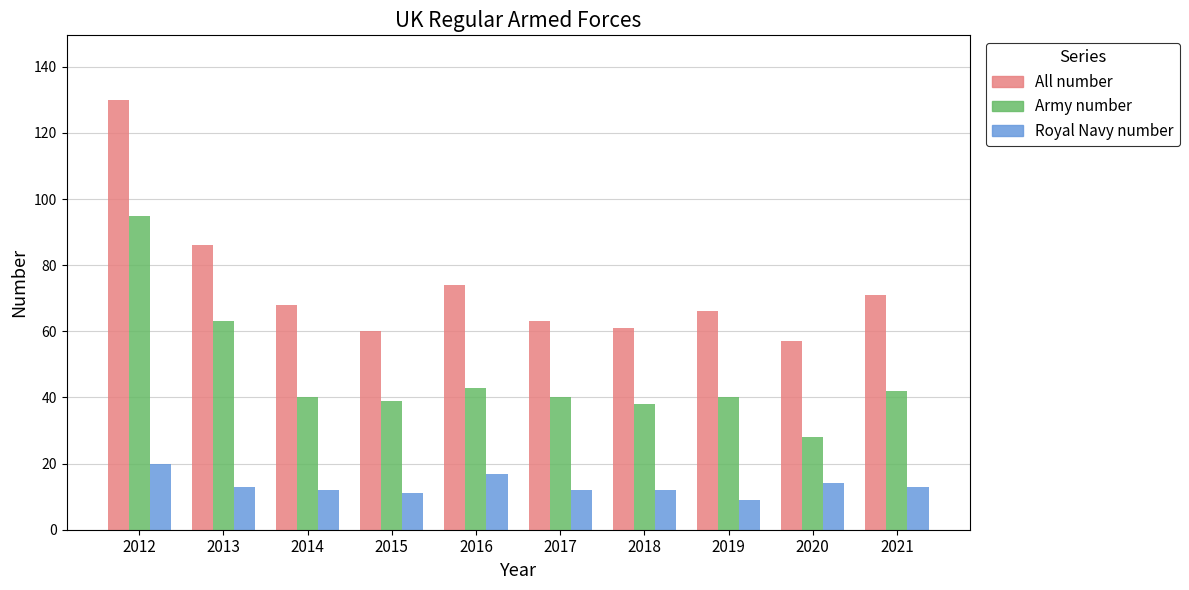

What is the value of the All number bar at the 2nd from the left?

86